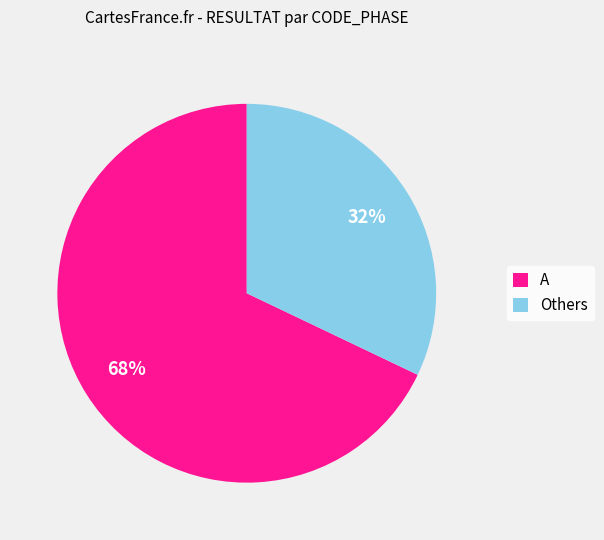

To the nearest percent, what is the difference between the largest and smallest slice percentages?

36%